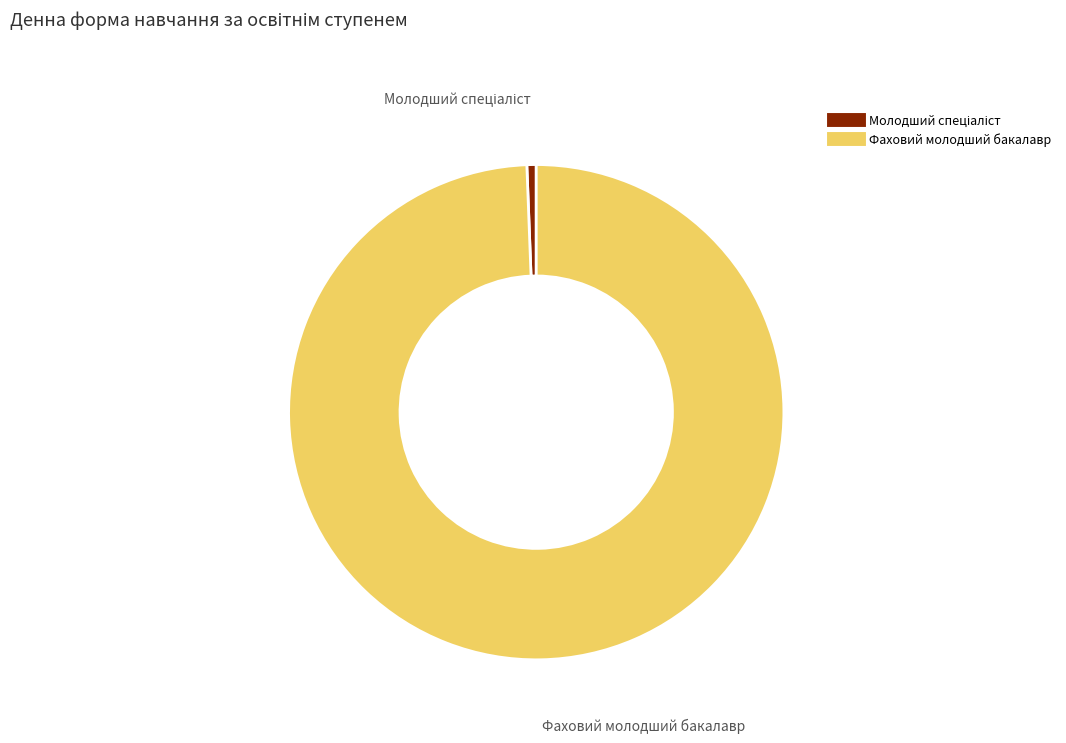

True or false: Фаховий молодший бакалавр accounts for 90% of the total.

False